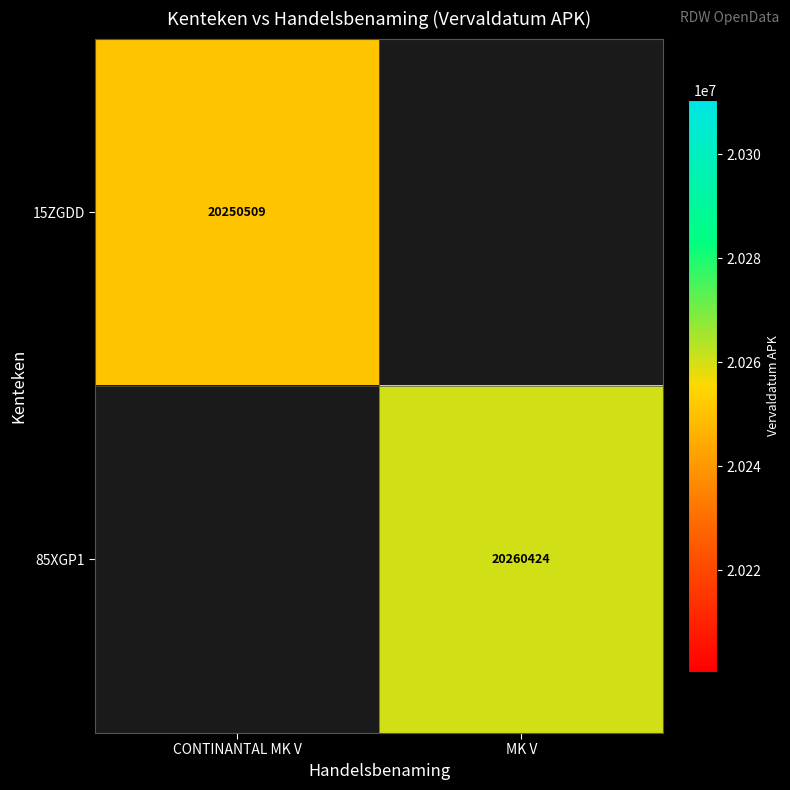

Is it true that 15ZGDD equals 6245358 at CONTINANTAL MK V?

False